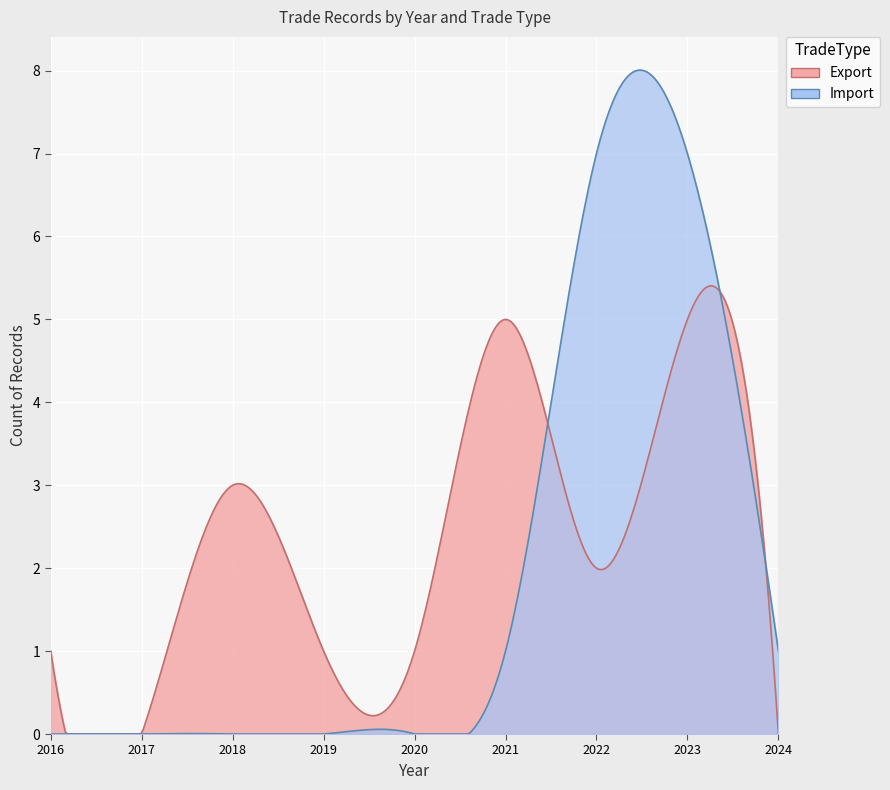

What are all the series names shown in the legend?

Export, Import